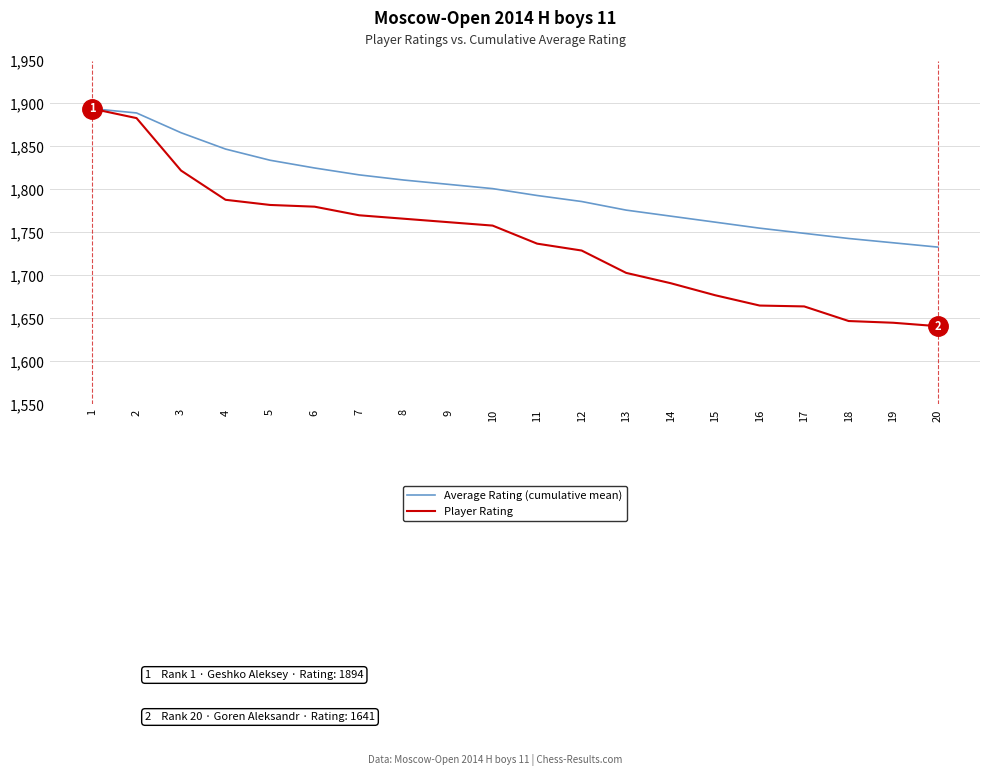

True or false: Average Rating (cumulative mean) has a value of 1123 at 1.

False